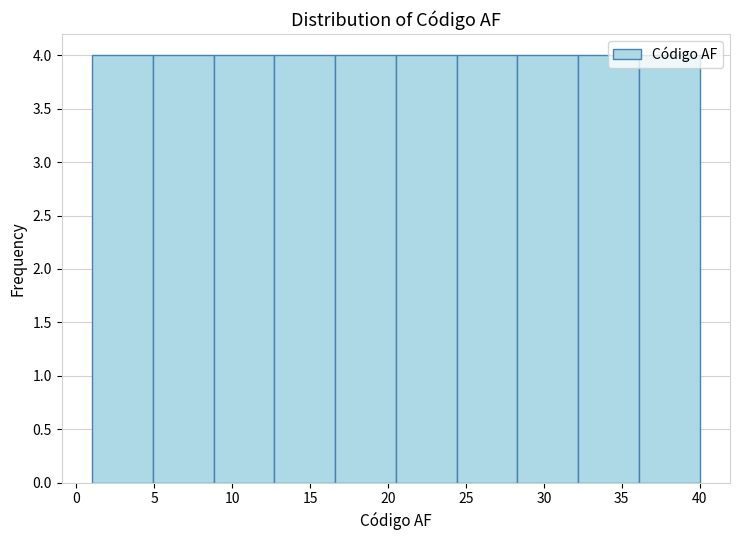

What is the height of the bar covering 12.7 to 16.6 on the x-axis? Neither the bar edges nor the heights are printed on the chart, so give them approximately, as read against the axes.

4